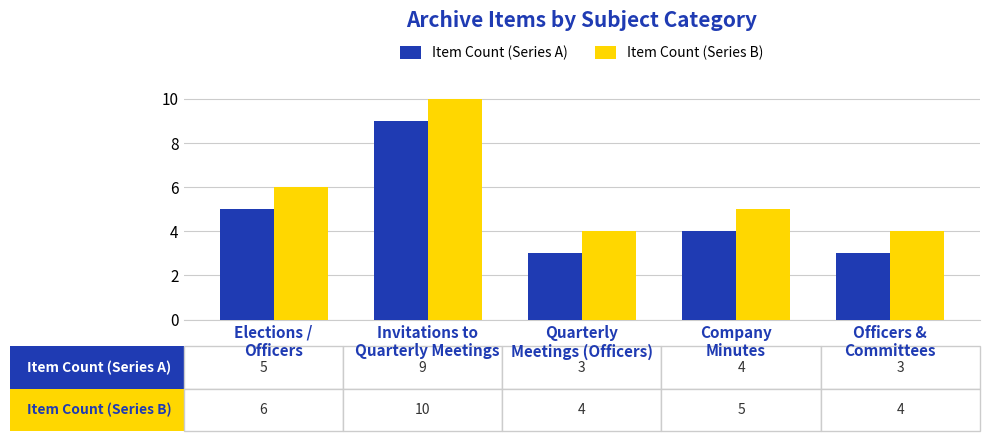

What is the difference between the highest and lowest values at Company
Minutes?

1